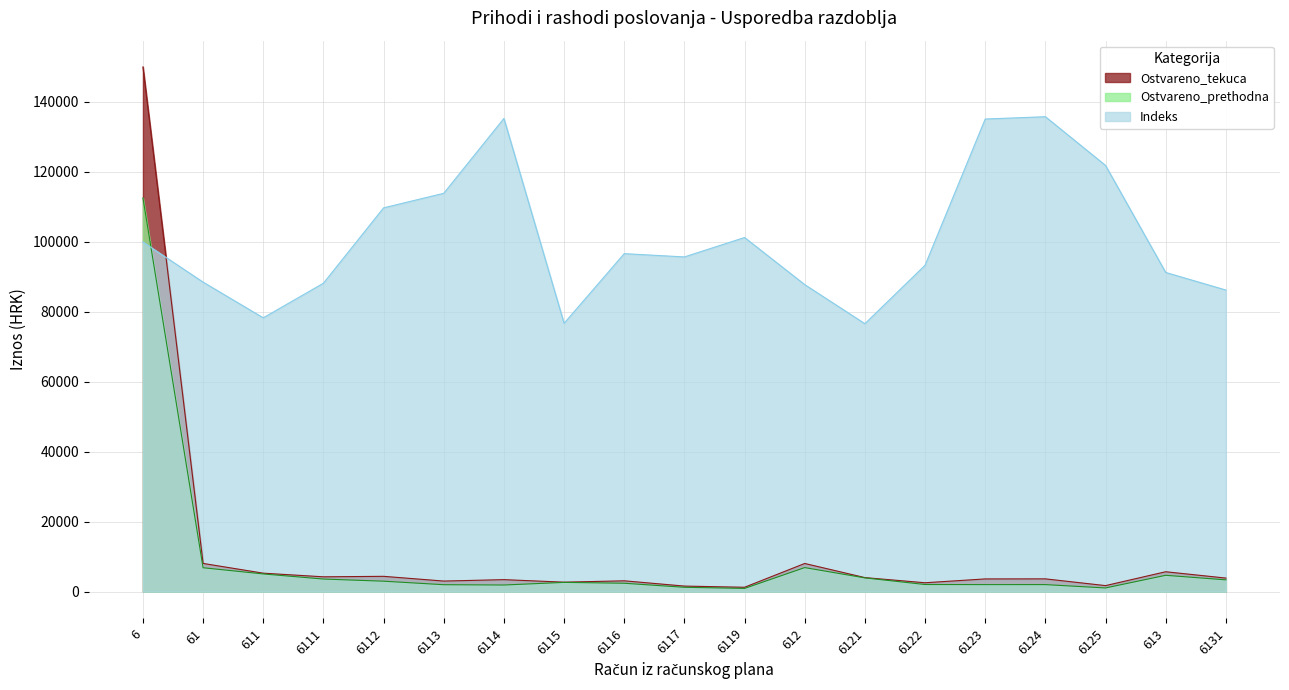

At how many categories does at least one series exceed 74857?

19